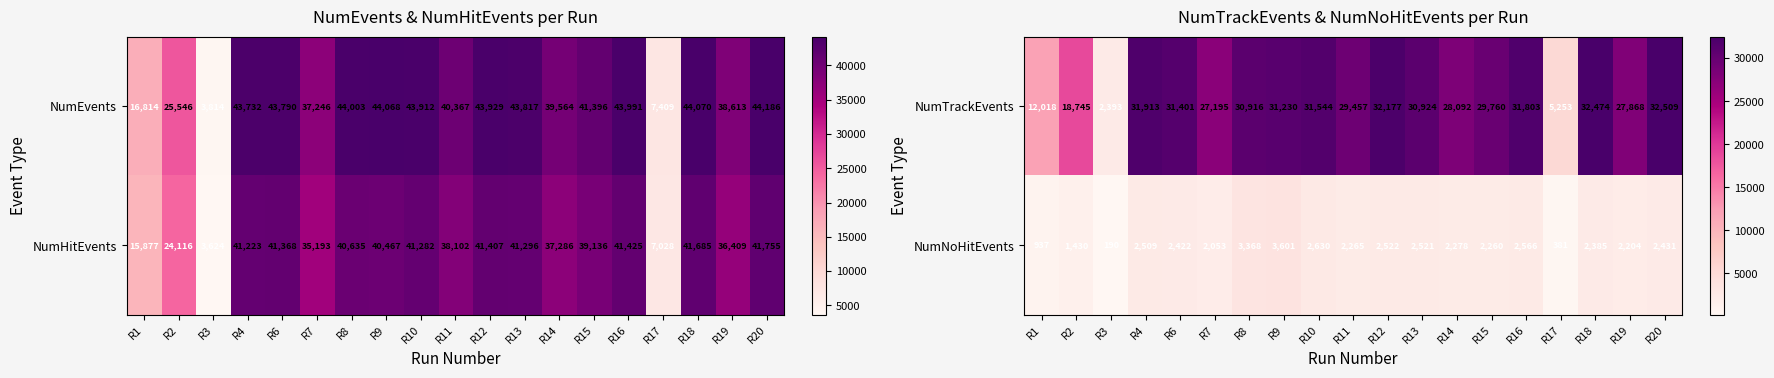

What is the sum of all NumTrackEvents values?

497672